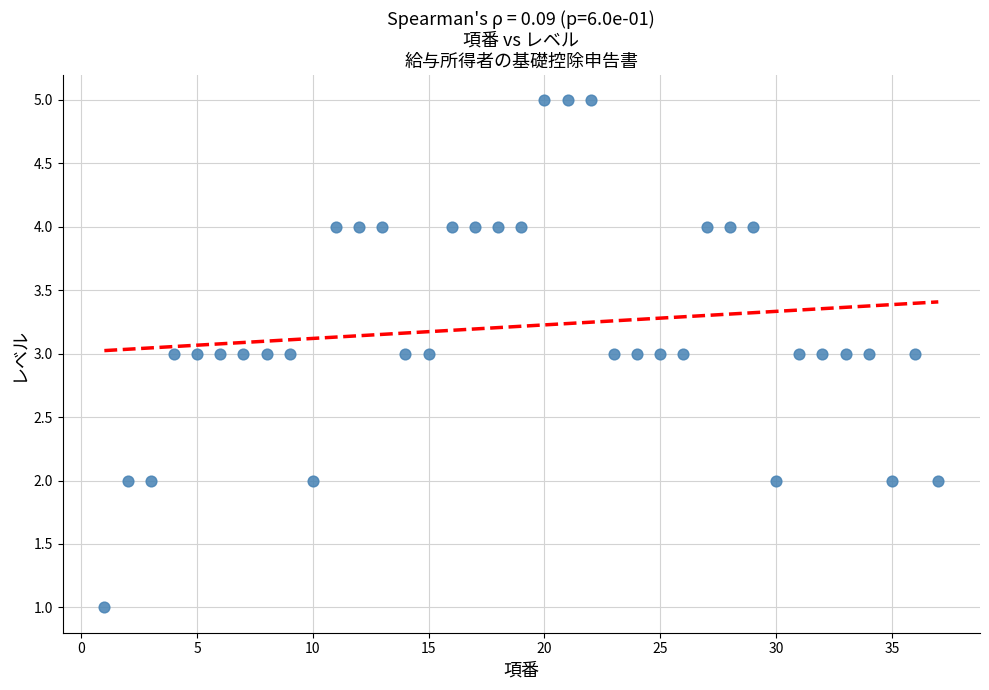

What is the range of Y values (max minus min)?

4